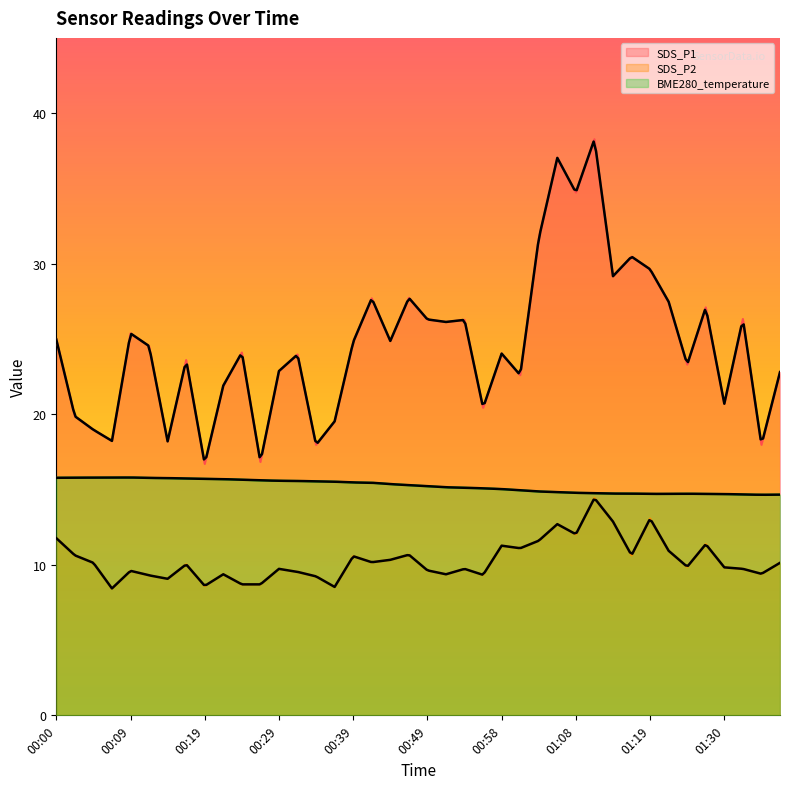

Rank the series by their maximum value, from highest to lowest.

SDS_P1, BME280_temperature, SDS_P2